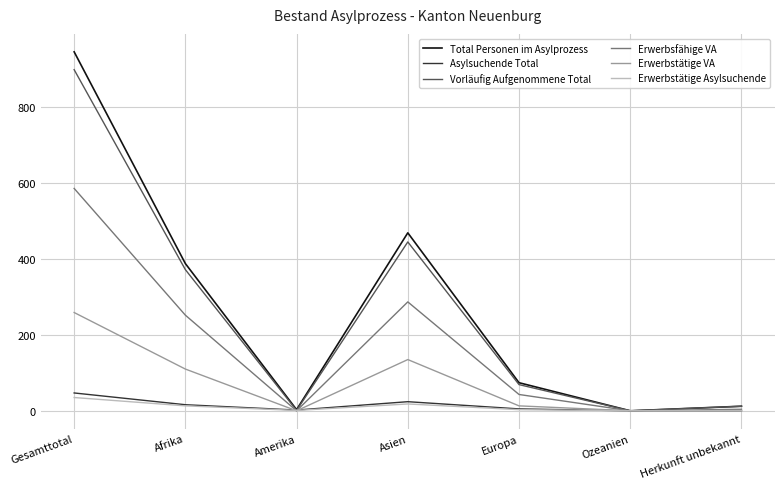

The value of Vorläufig Aufgenommene Total at Ozeanien is -391. True or false?

False